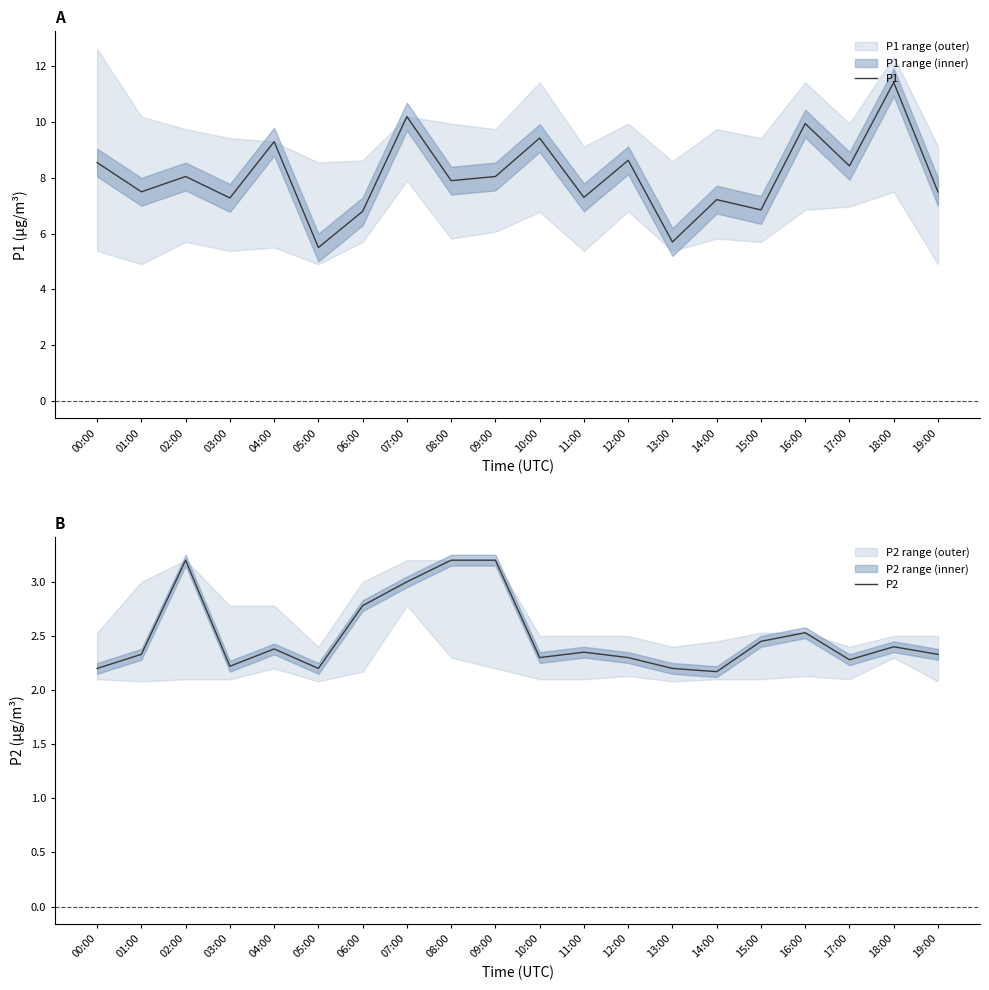

What position from the right is 19:00?

1